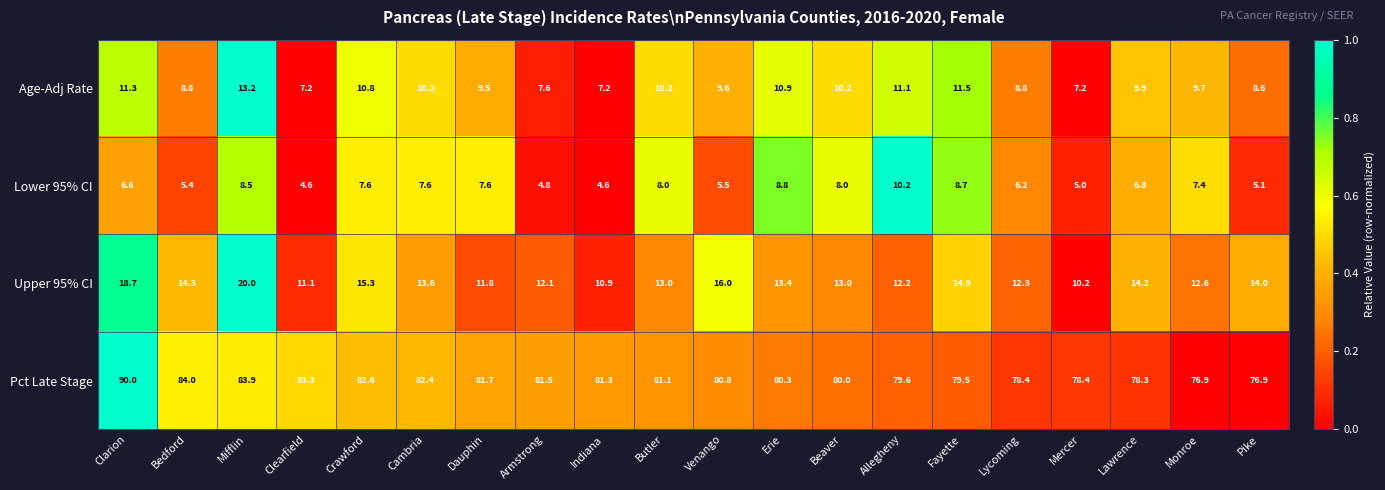

What value does the Upper 95% CI series have at Erie?

13.4